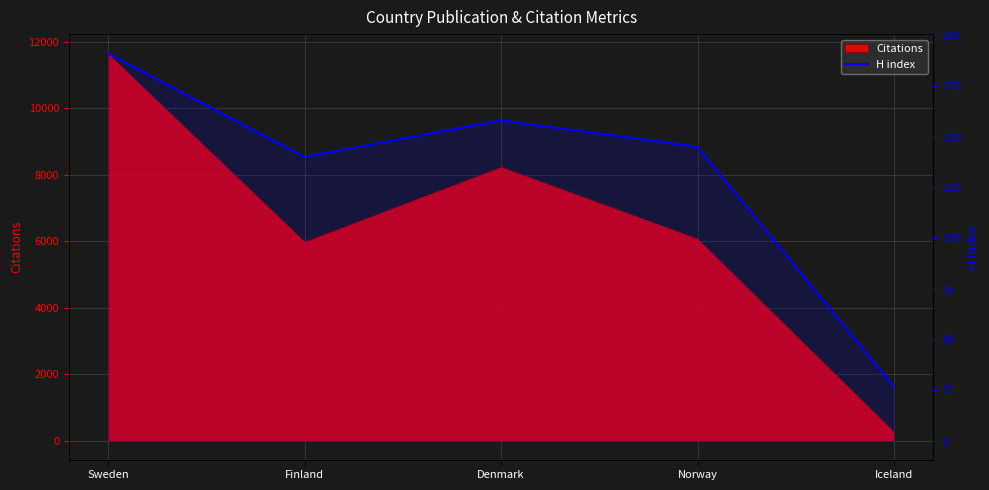

What is the value of the 2nd point from the left?

140